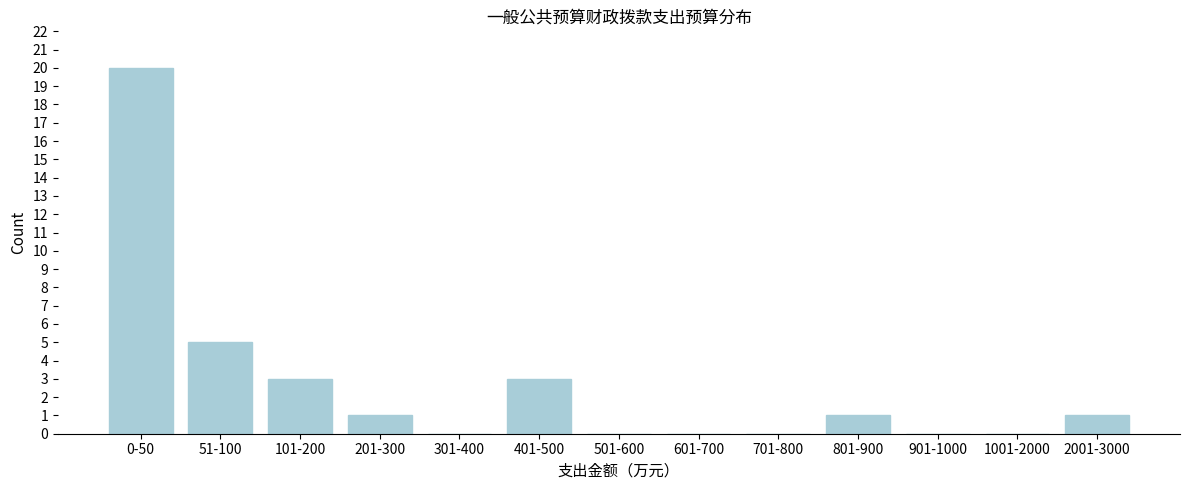

Reading left to right, what are all the values shown in this chart?

0-50=20	51-100=5	101-200=3	201-300=1	301-400=0	401-500=3	501-600=0	601-700=0	701-800=0	801-900=1	901-1000=0	1001-2000=0	2001-3000=1